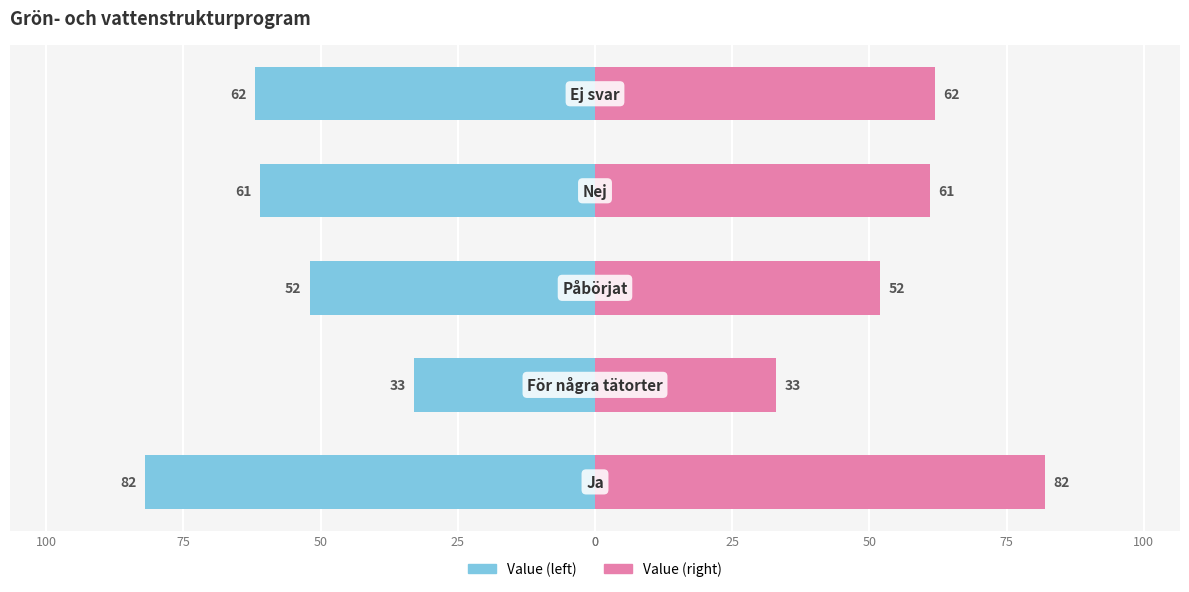

List the series in order of their overall mean, lowest first.

Value (left), Value (right)